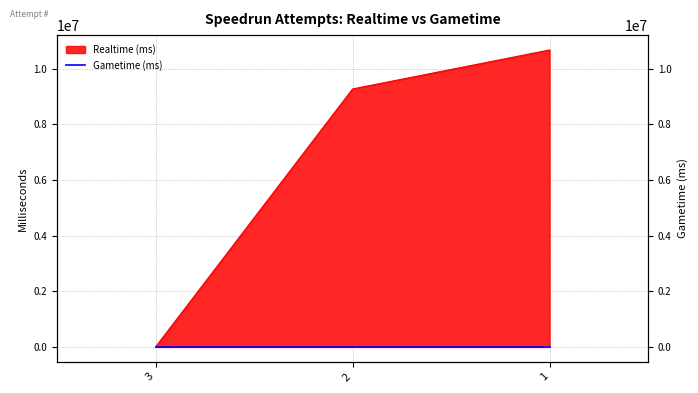

What is the difference between the values at 3 and 2?

9269014